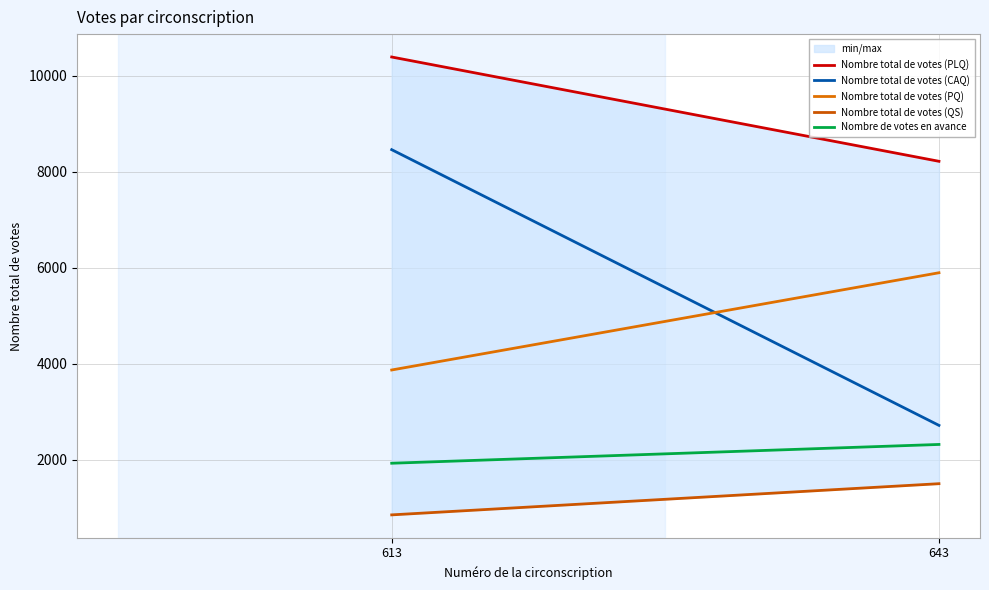

At how many categories does at least one series exceed 1153?

2